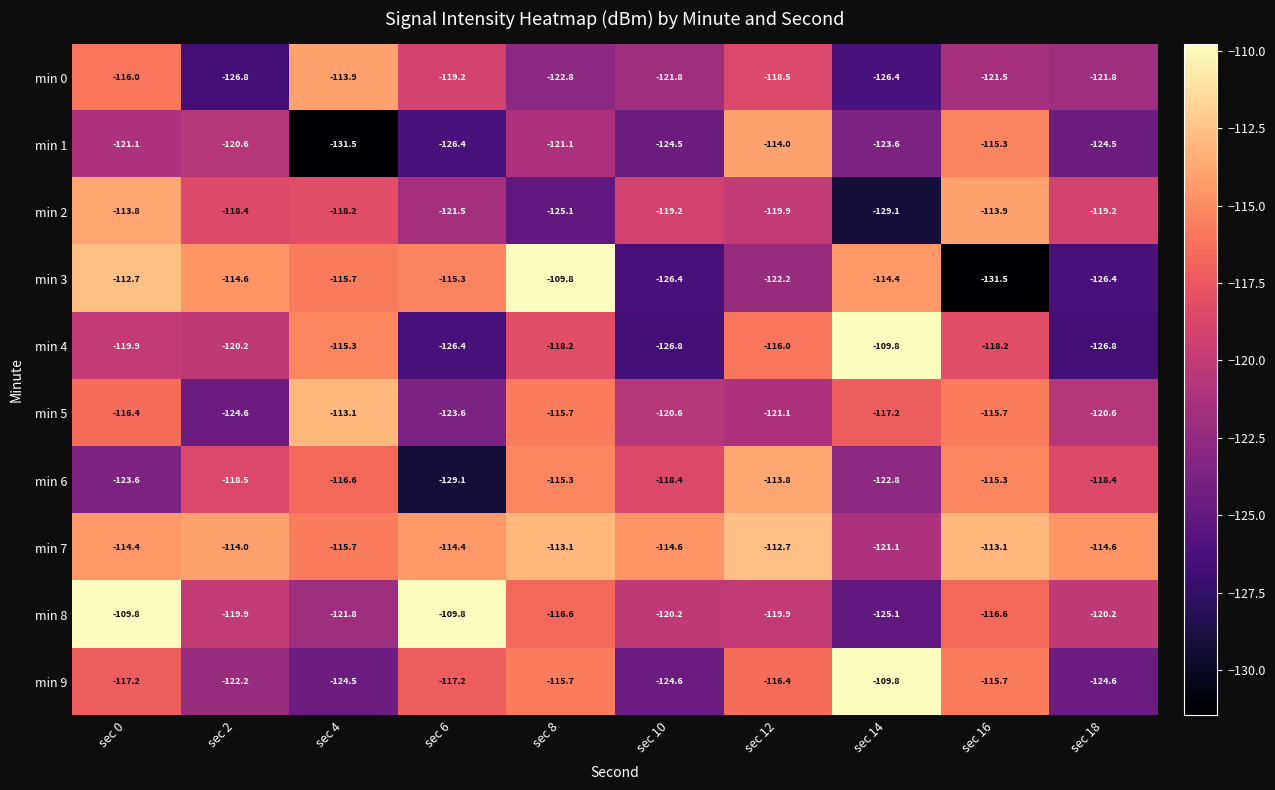

What is the difference between the highest and lowest values at sec 14?

19.3